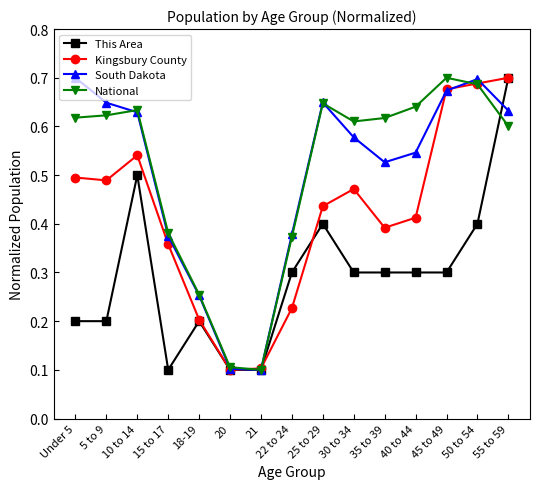

Count the number of categories in the chart.

15